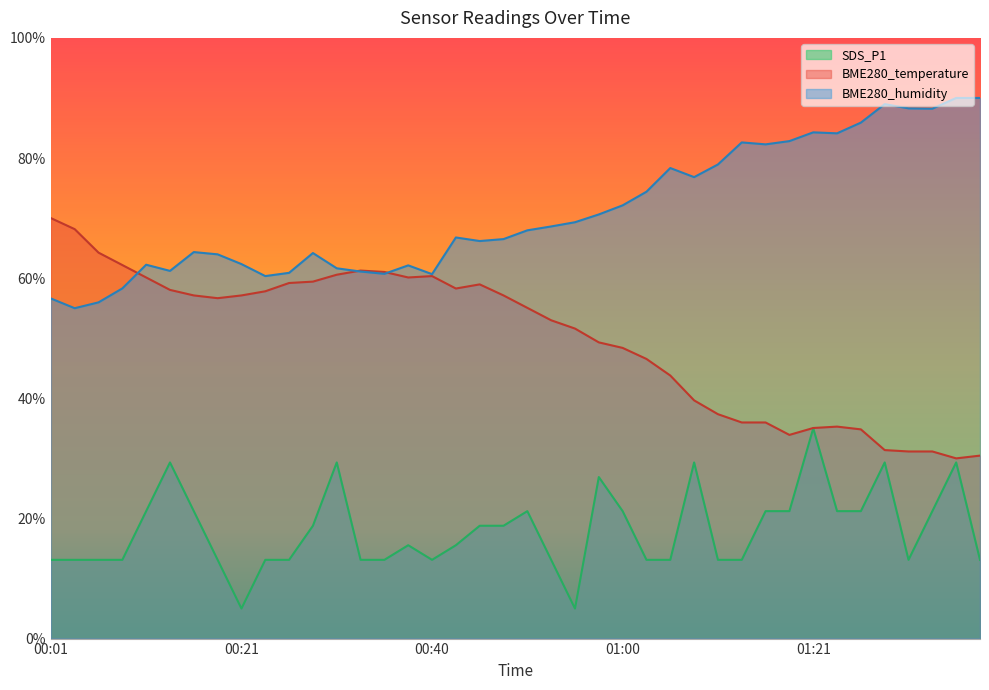

Which series has the largest range (max minus min)?

BME280_temperature